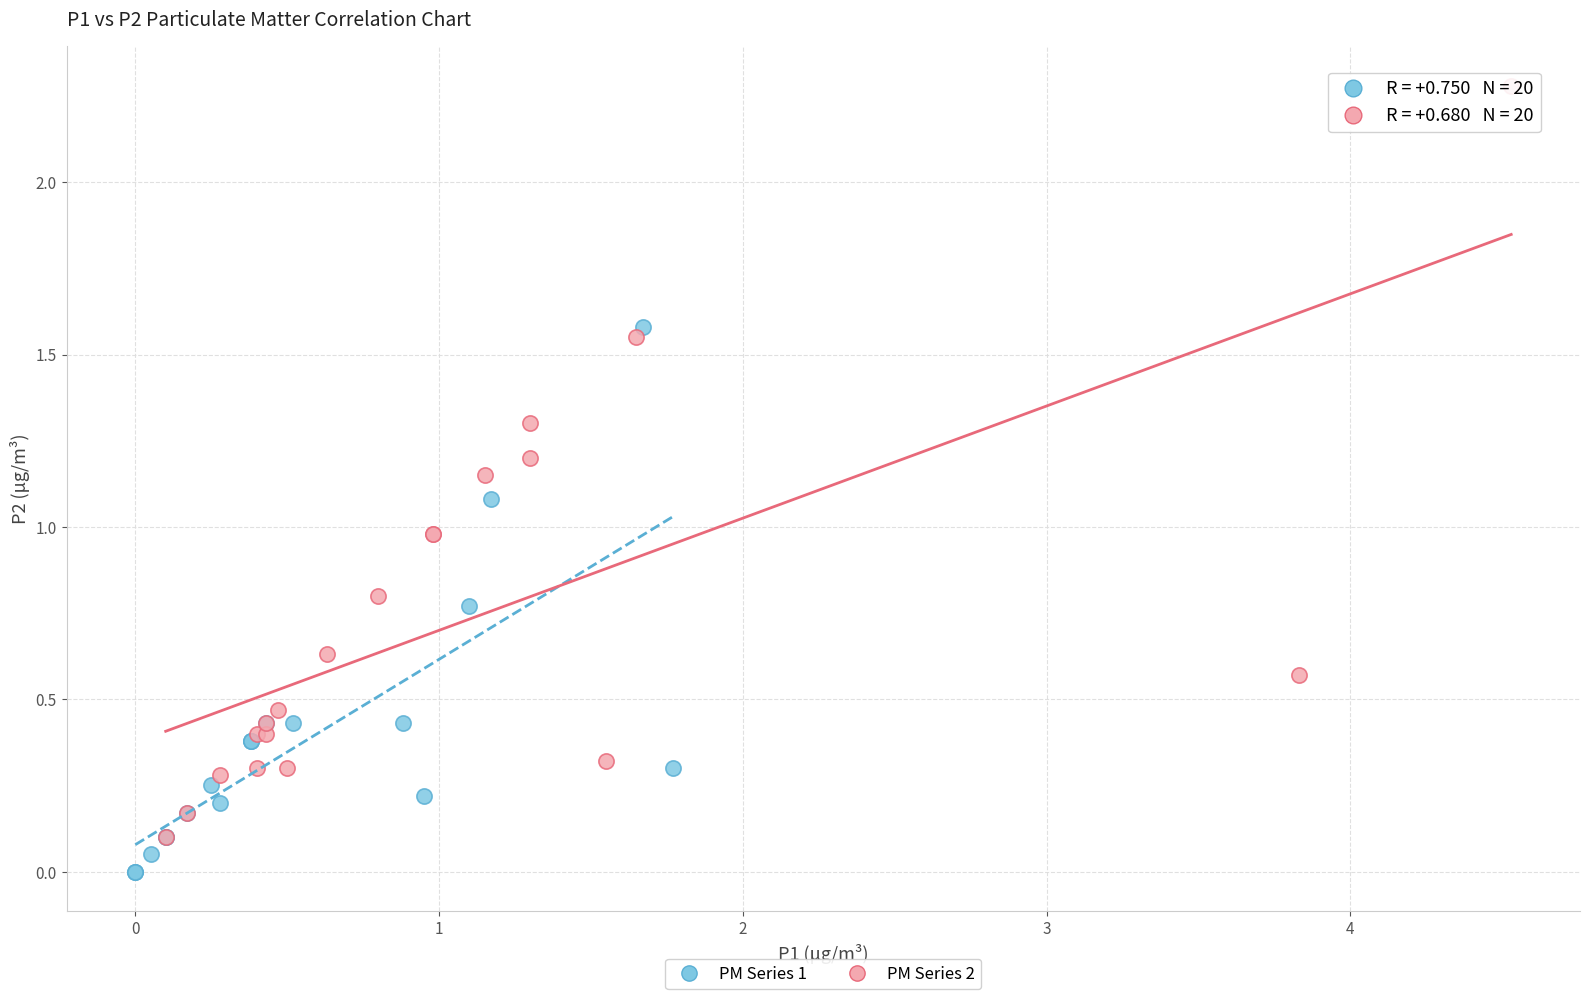

Which series contains the highest Y value?

PM Series 2